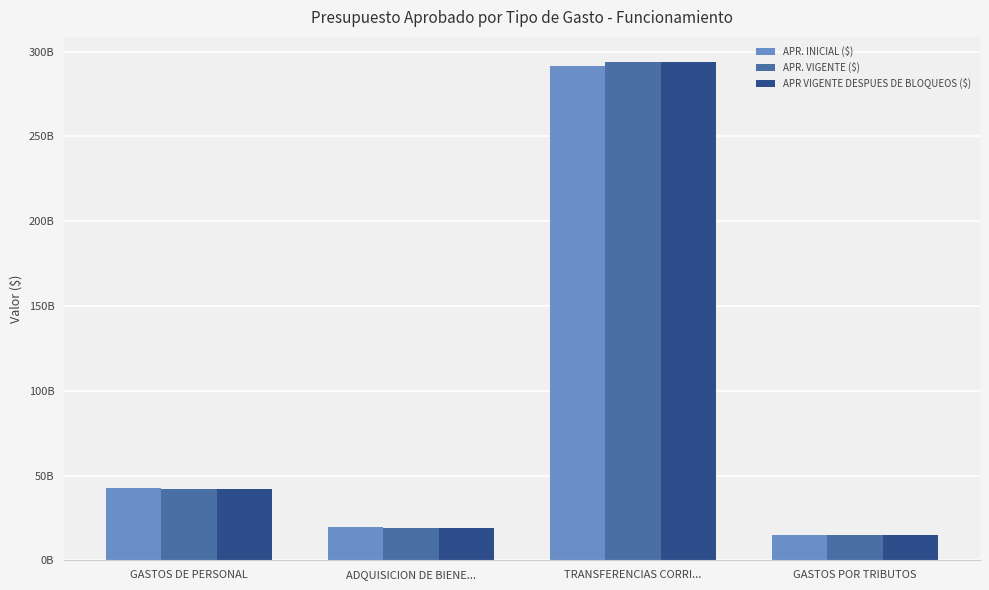

Are the bars grouped side by side (vs. stacked)?

Yes